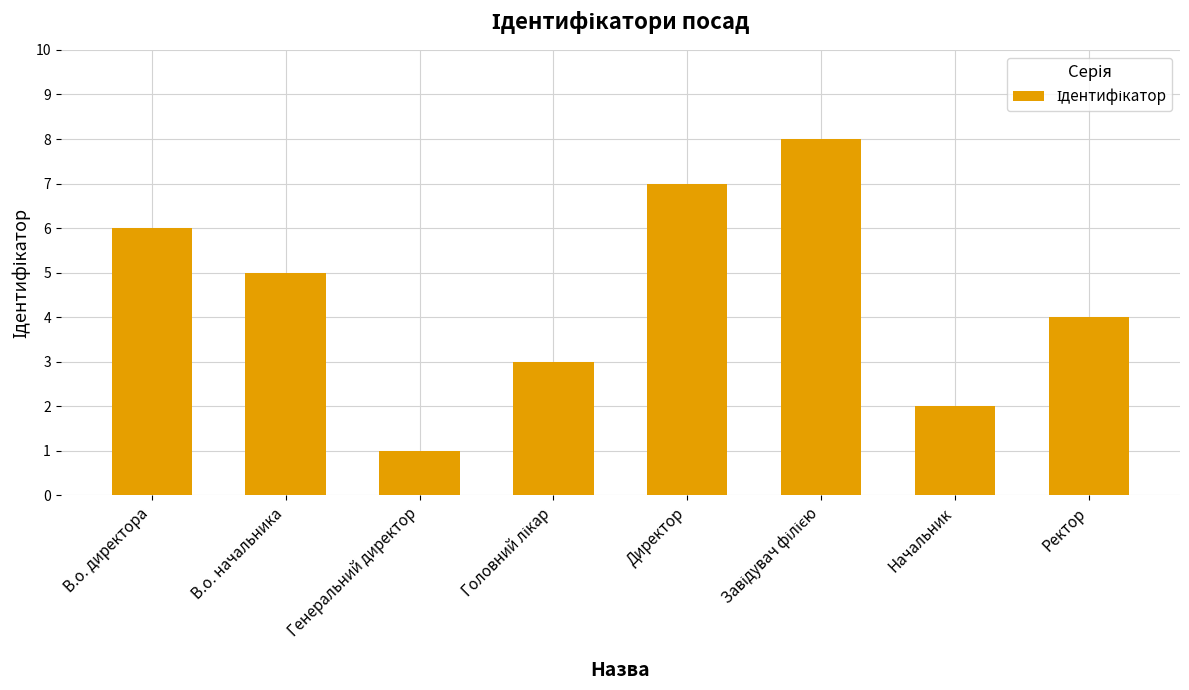

Reading left to right, list all the values displayed in this chart.

6	5	1	3	7	8	2	4